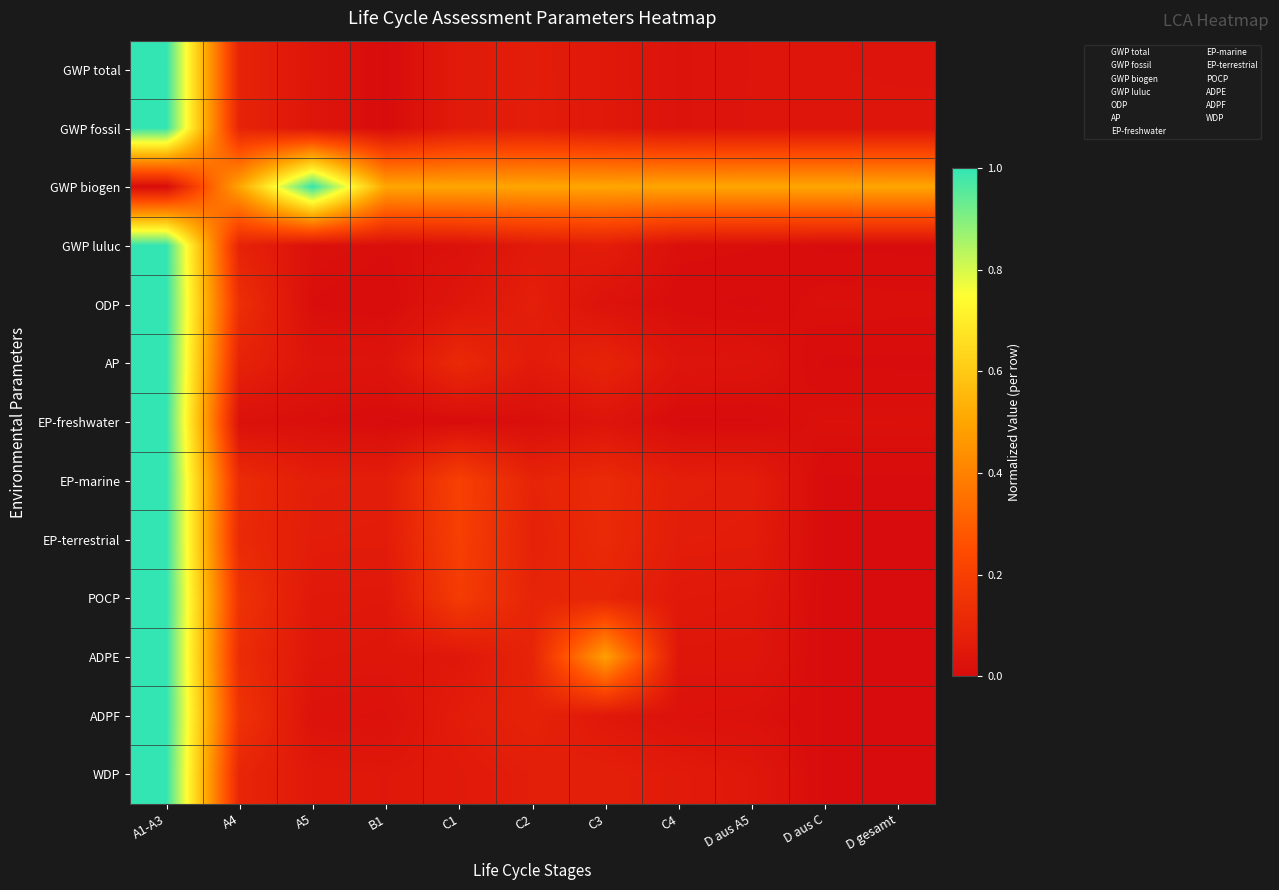

Between A4 and C1, which is larger?

A4